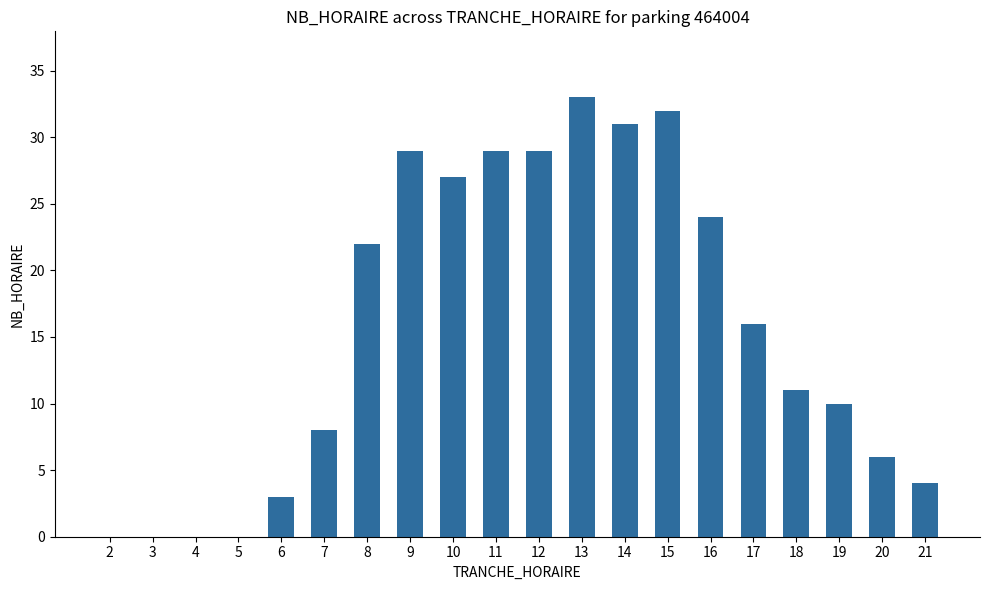

What is the maximum value shown in the chart?

33